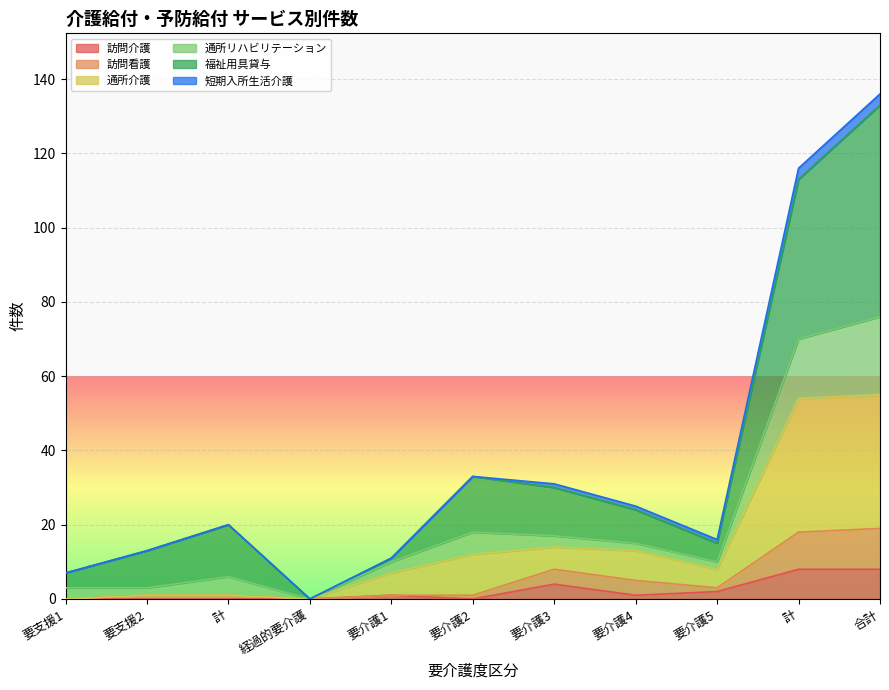

Which series has the largest total across all categories?

福祉用具貸与